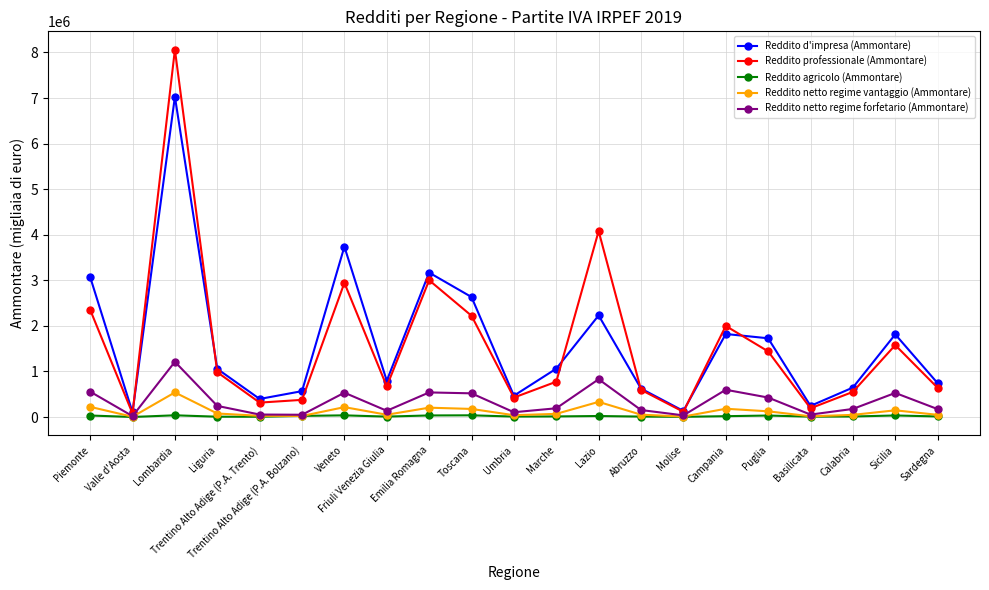

Which category has the highest value in the Reddito netto regime forfetario (Ammontare) series?

Lombardia